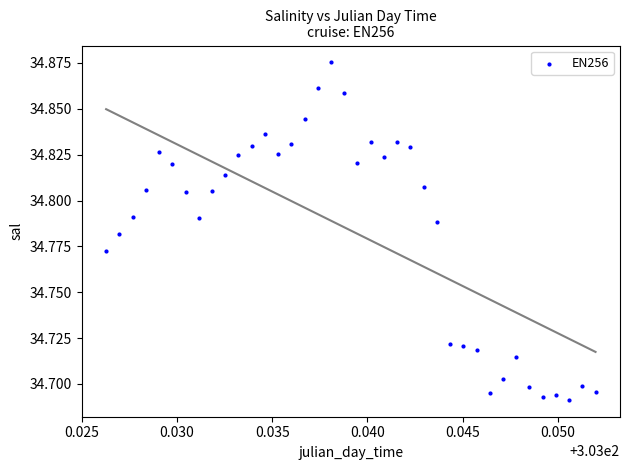

How many data points are displayed?

38